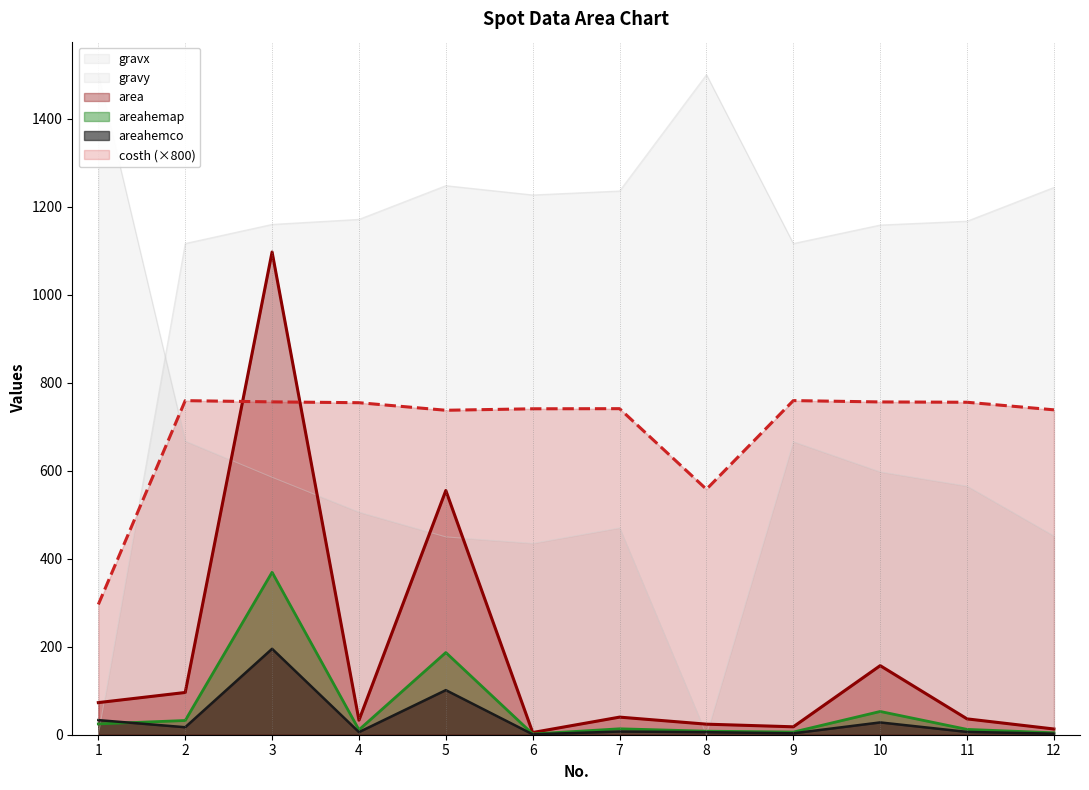

What is the average value of the costh series?

696.0